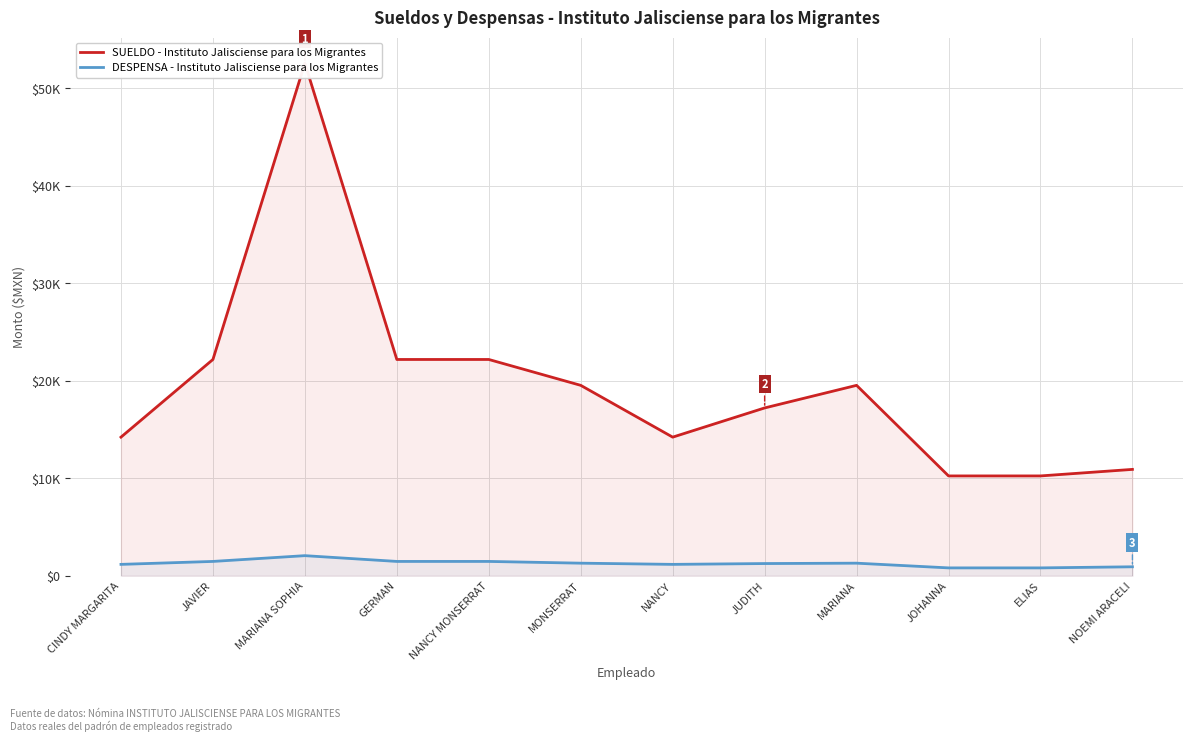

At which category is the sum across all series the highest?

MARIANA SOPHIA